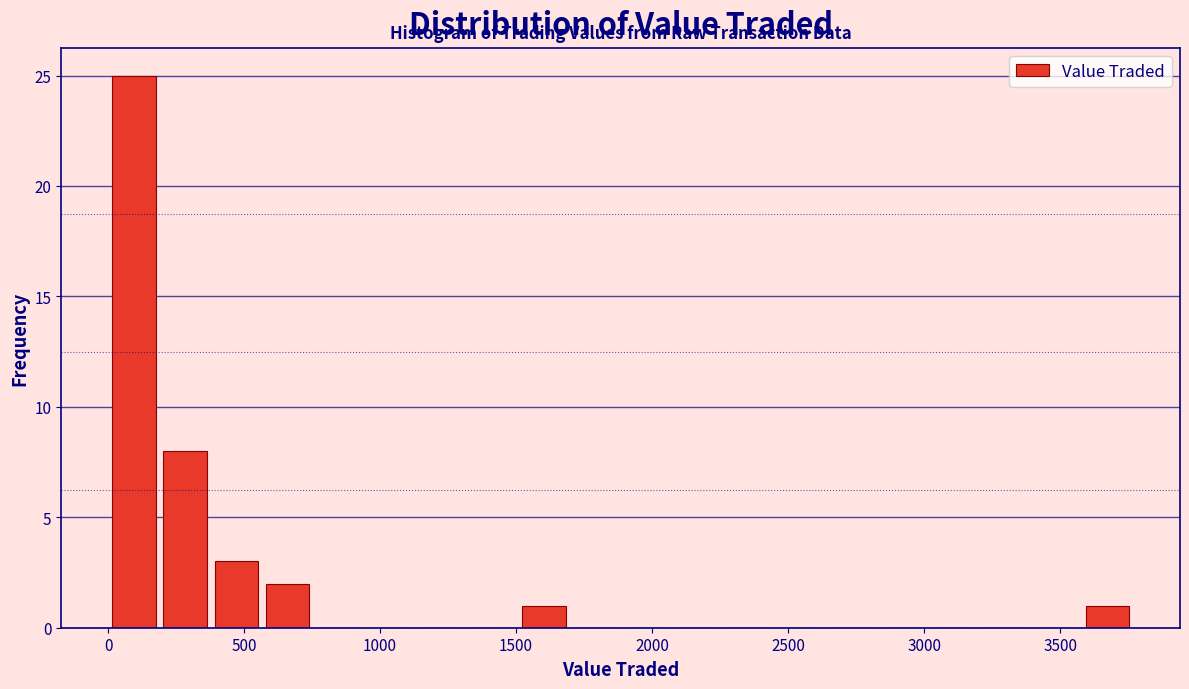

Around what value on the x-axis is the tallest bar? Give the approximate position of its centre, as read against the axis.

100